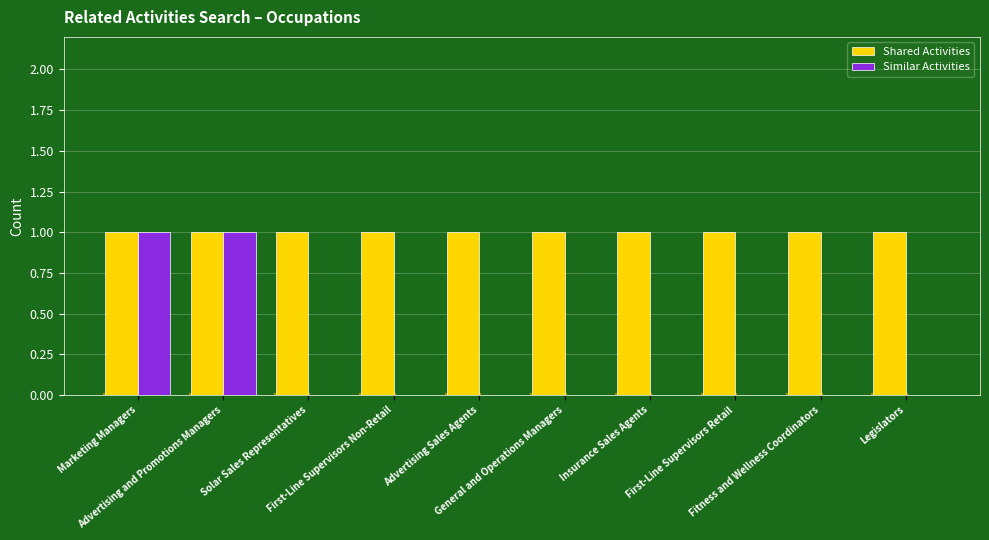

Reading right to left, what are all the values shown in this chart?

Shared Activities: 1	1	1	1	1	1	1	1	1	1
Similar Activities: 0	0	0	0	0	0	0	0	1	1